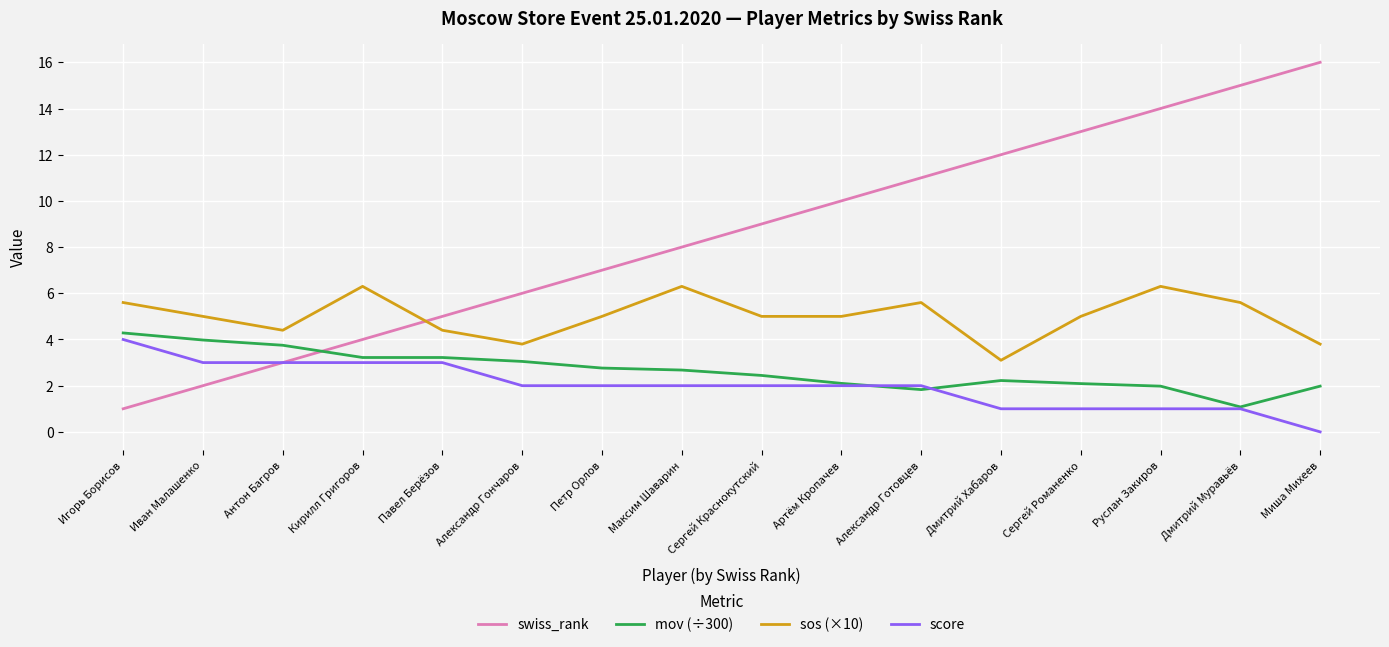

What is the maximum value for score?

4.0